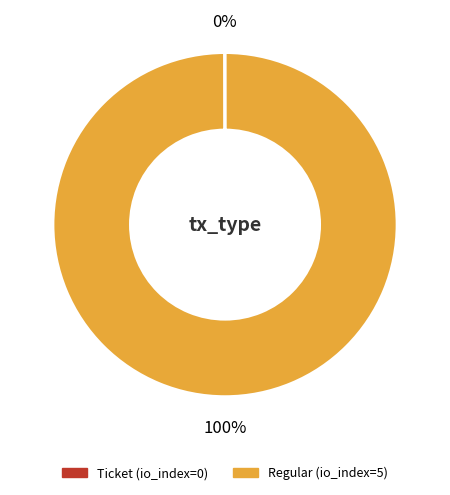

Which category has the biggest portion of the pie?

Regular